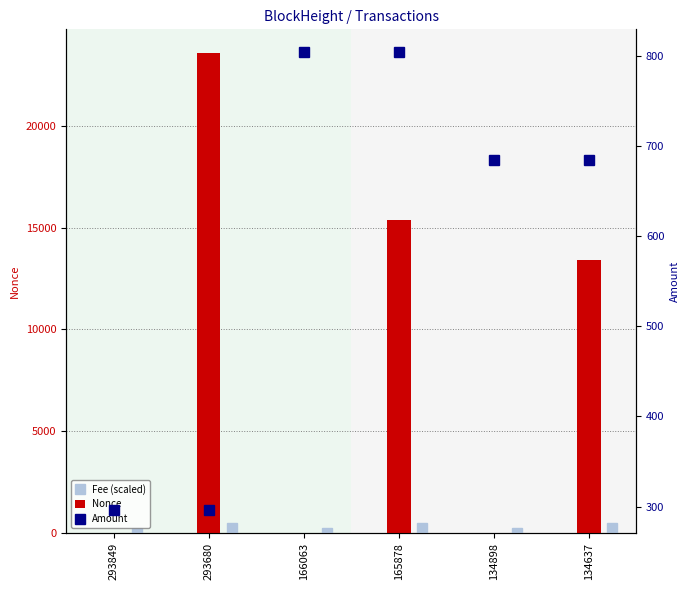

What is the difference between the Nonce values at 165878 and 293849?

15399